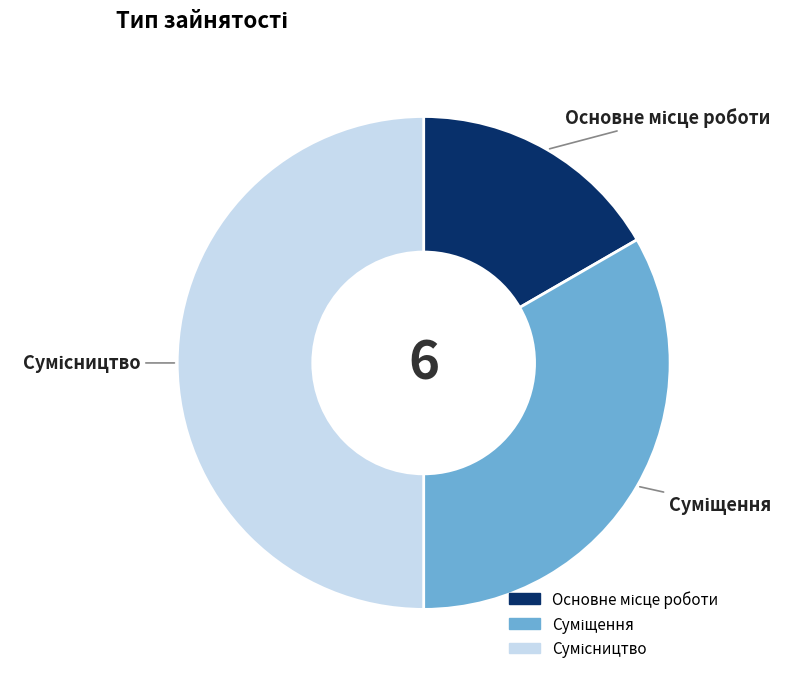

How many segments does this pie chart have?

3